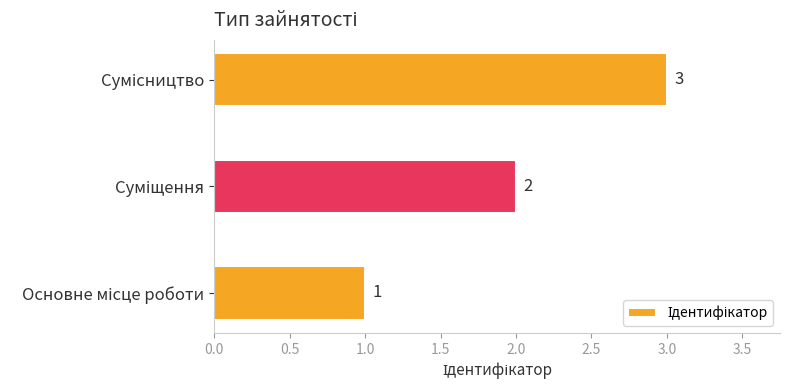

How many values are between 1 and 3?

3